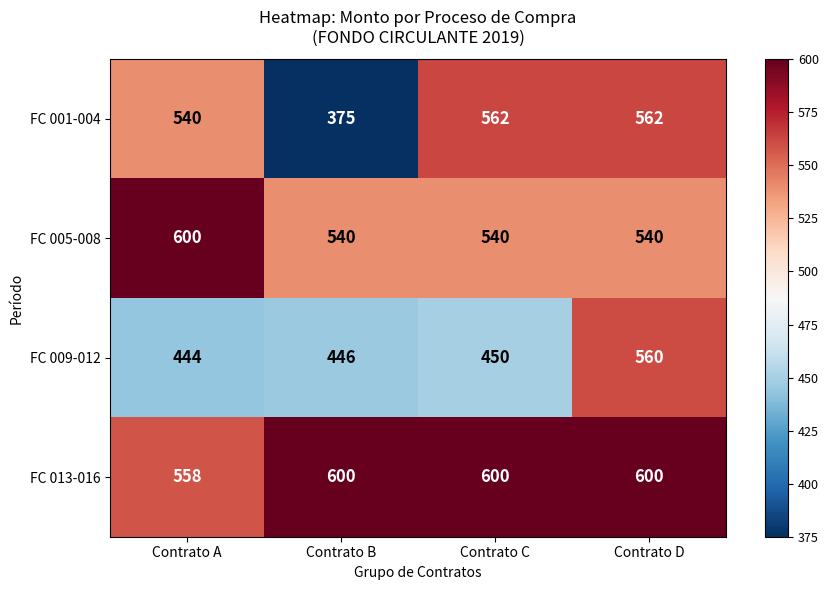

True or false: FC 009-012 has a value of 612 at Contrato B.

False